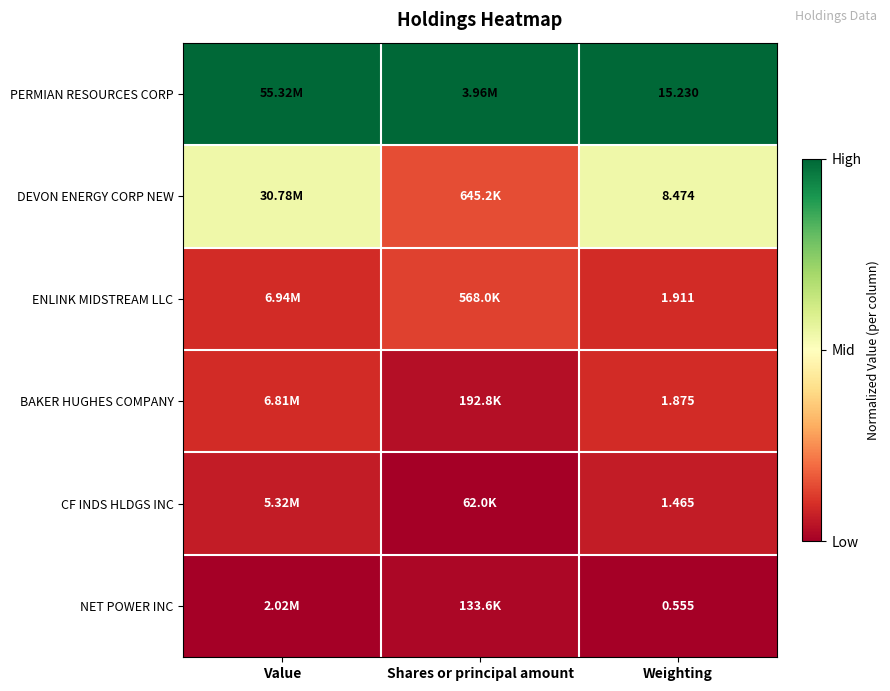

At Weighting, list the series in order from smallest to largest.

NET POWER INC, CF INDS HLDGS INC, BAKER HUGHES COMPANY, ENLINK MIDSTREAM LLC, DEVON ENERGY CORP NEW, PERMIAN RESOURCES CORP